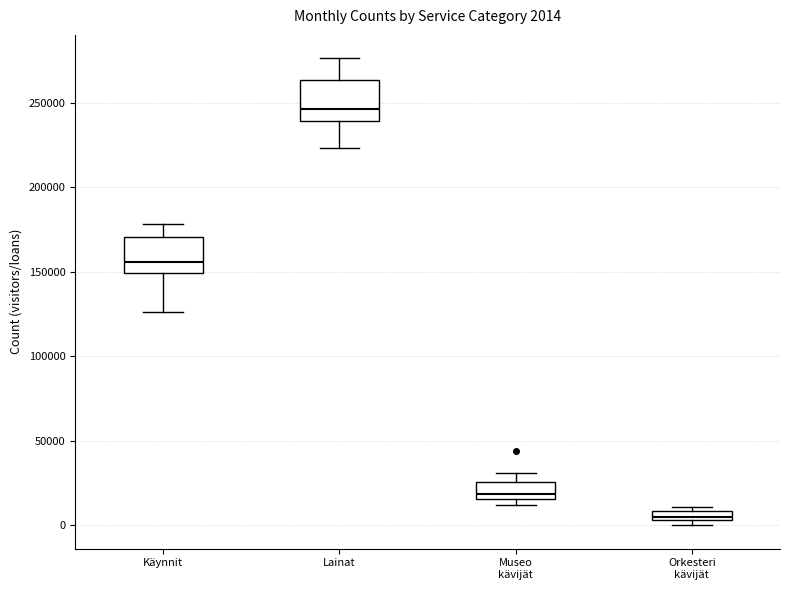

Which box has the lowest median line?

Orkesteri kävijät